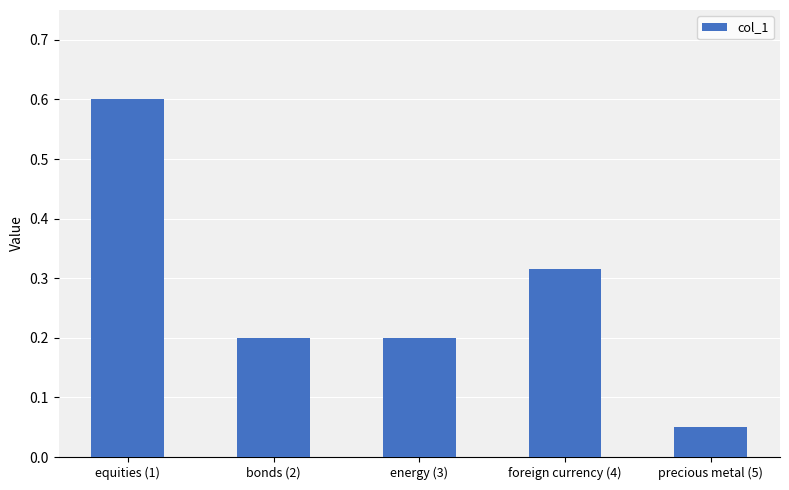

Where is the data nearest to the value 0?

precious metal (5)